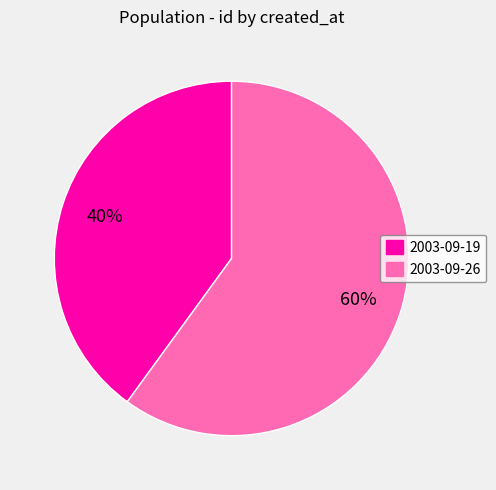

Rank the categories by value from highest to lowest.

2003-09-26, 2003-09-19